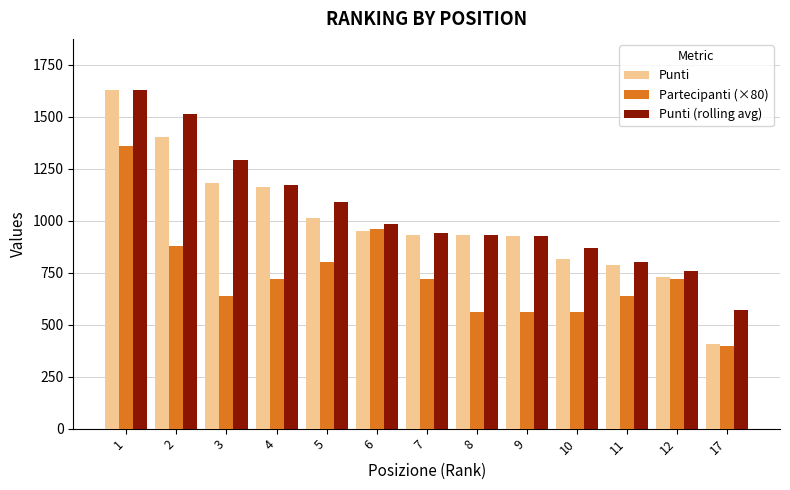

What is the minimum value shown in the chart?

400